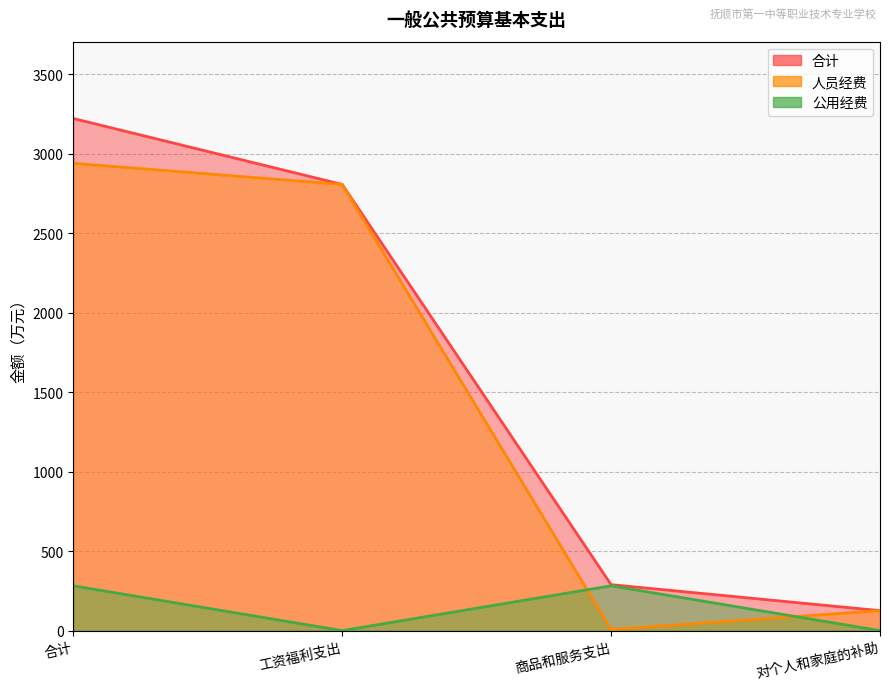

Is it true that 人员经费 equals 2941.0 at 合计?

True